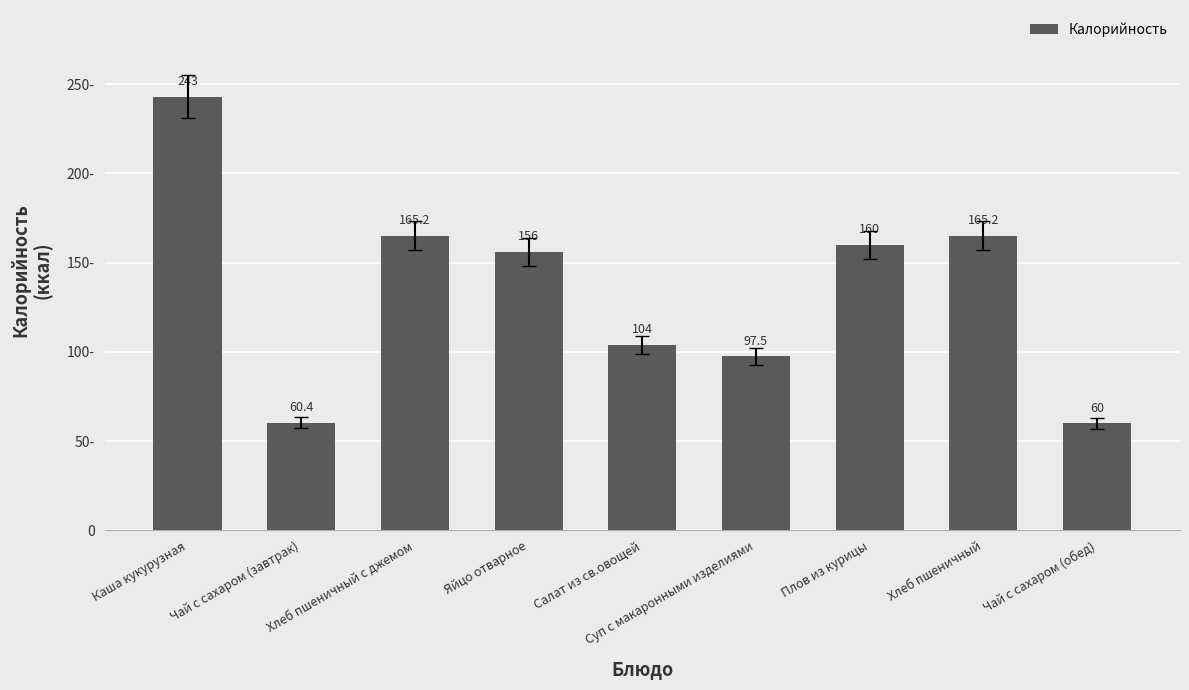

Does the chart contain any negative values?

No